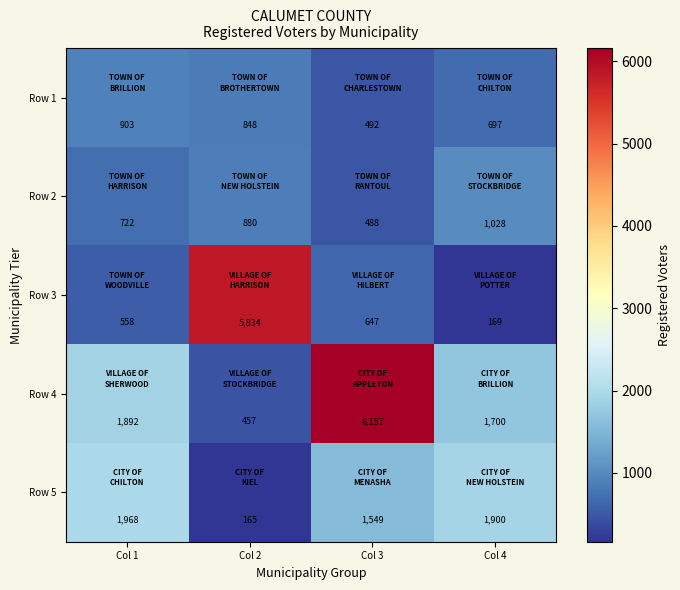

Reading right to left, transcribe all the data shown in this chart.

Row 1: Col 4=697	Col 3=492	Col 2=848	Col 1=903
Row 2: Col 4=1028	Col 3=488	Col 2=880	Col 1=722
Row 3: Col 4=169	Col 3=647	Col 2=5834	Col 1=558
Row 4: Col 4=1700	Col 3=6157	Col 2=457	Col 1=1892
Row 5: Col 4=1900	Col 3=1549	Col 2=165	Col 1=1968